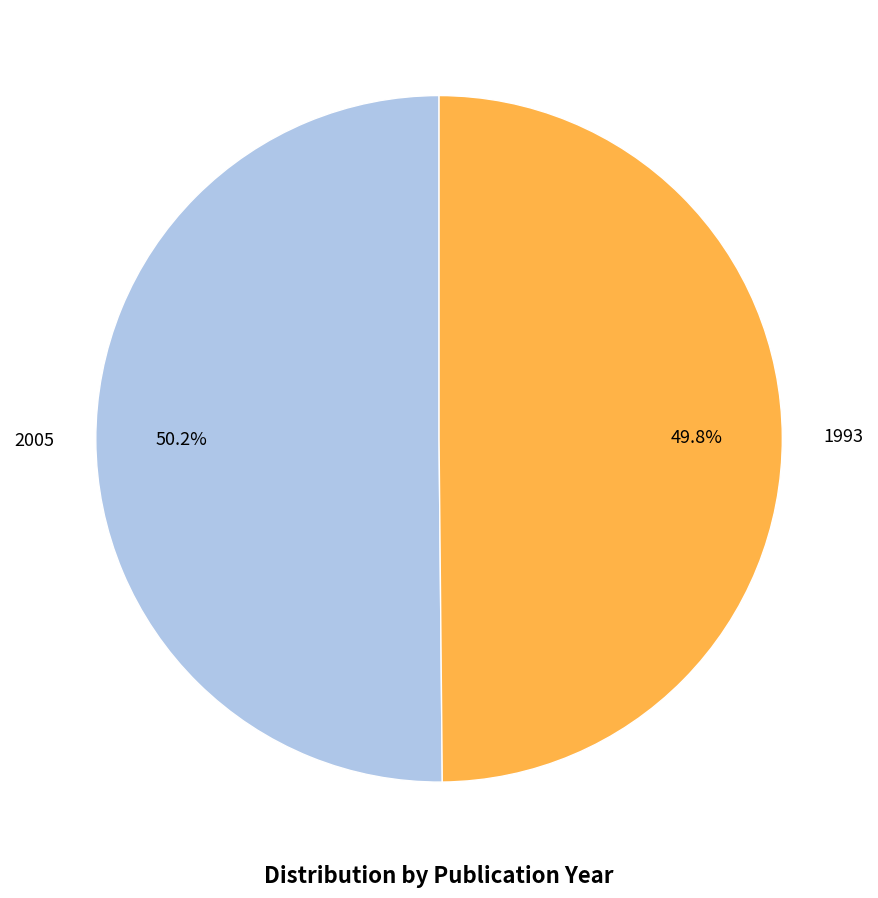

Is there a majority slice in this chart?

Yes